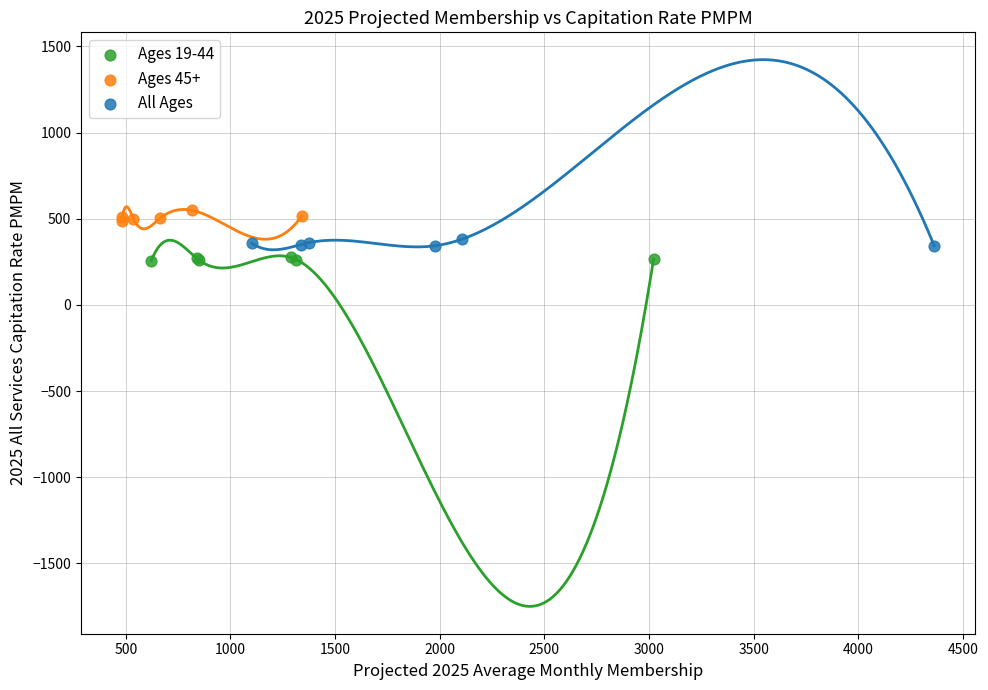

What are all the series names shown in the legend?

Ages 19-44, Ages 45+, All Ages